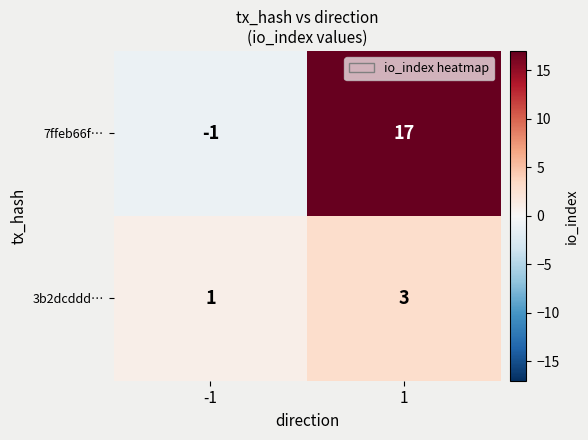

What value does the 3b2dcddd… series have at 1?

3